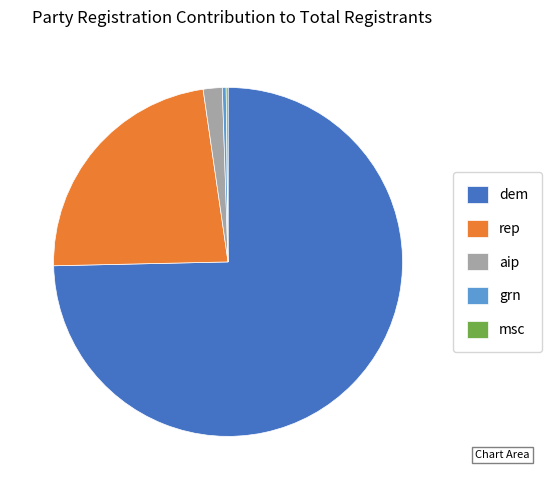

Is grn the majority of the pie?

No